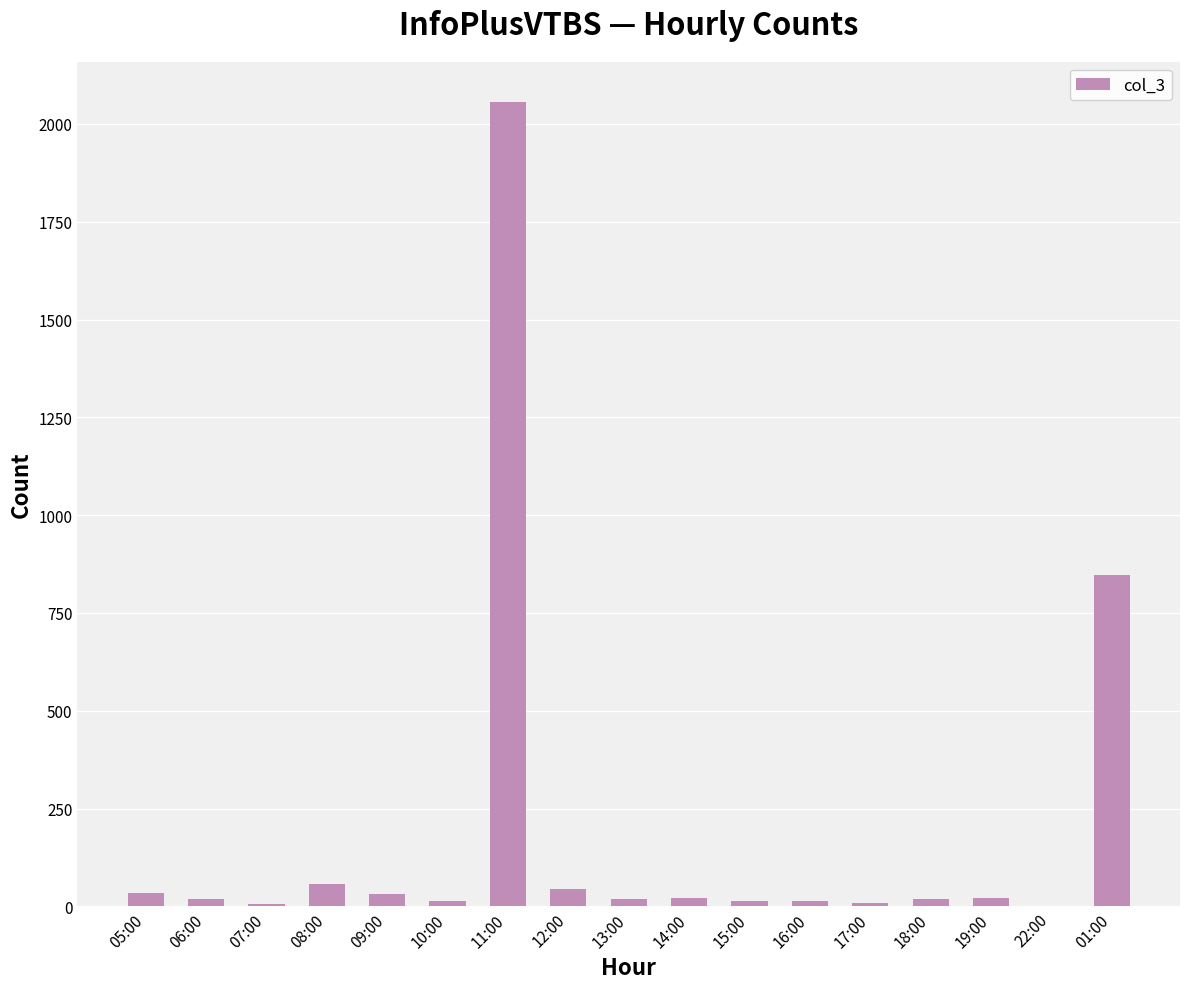

What is the greatest value displayed?

2056